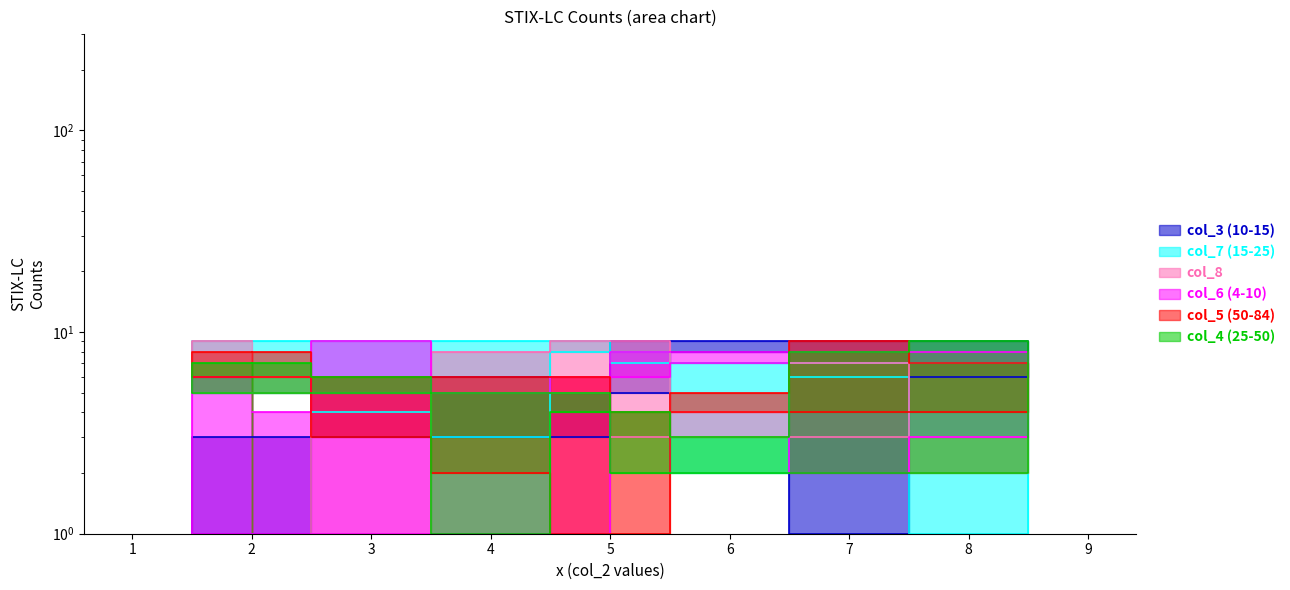

What is the difference between the maximum and minimum values in the col_5 series?

8